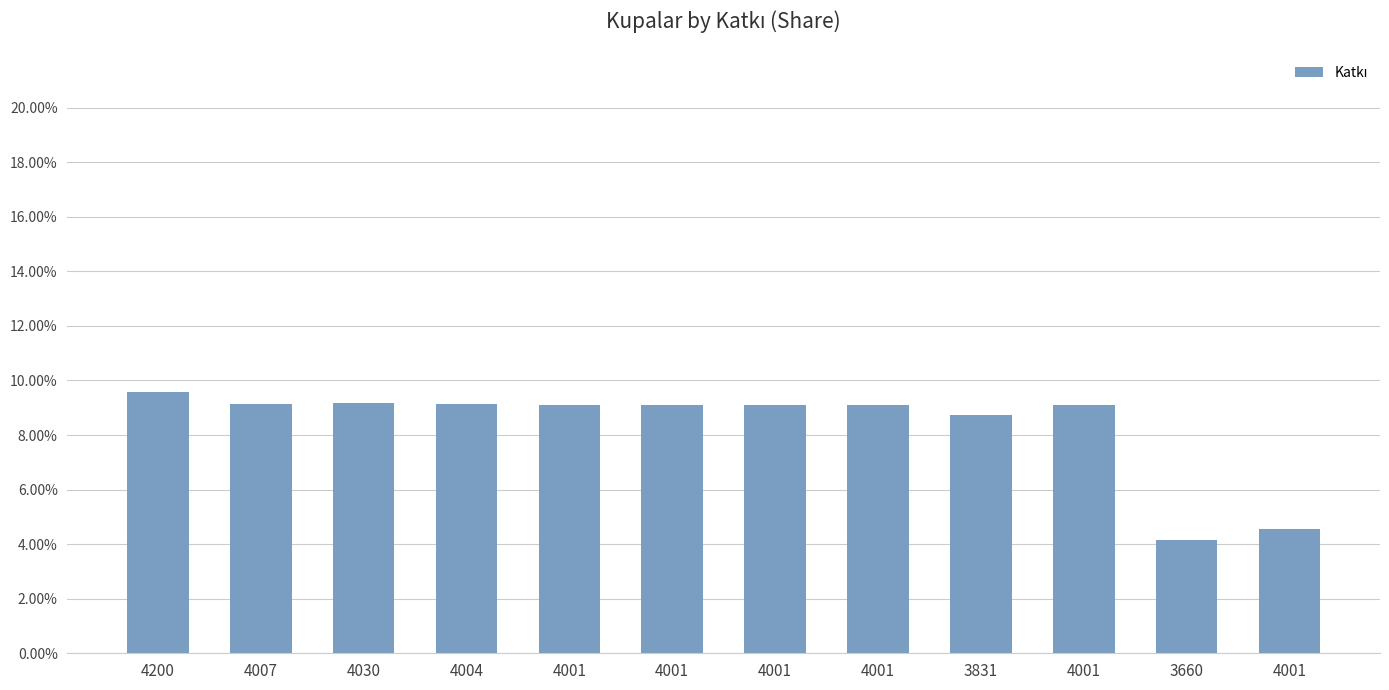

Are the bars horizontal?

No